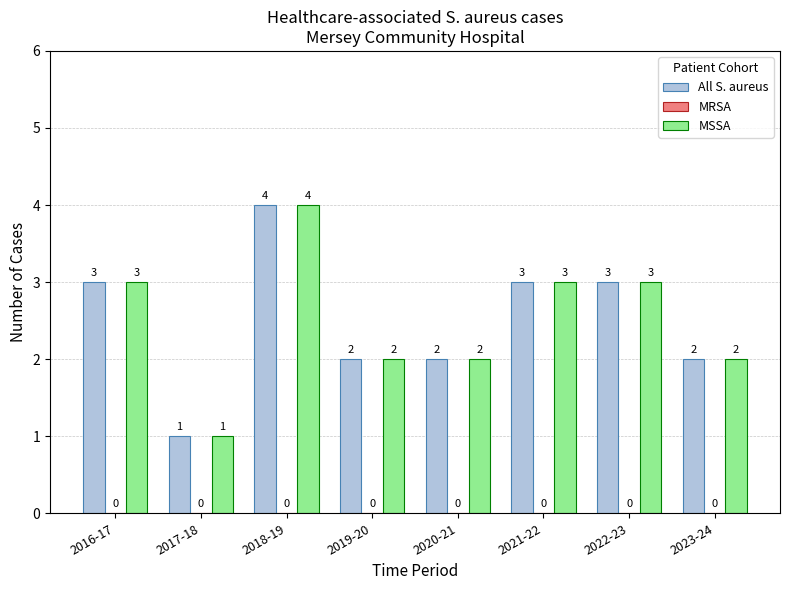

What position from the right is 2016-17?

8